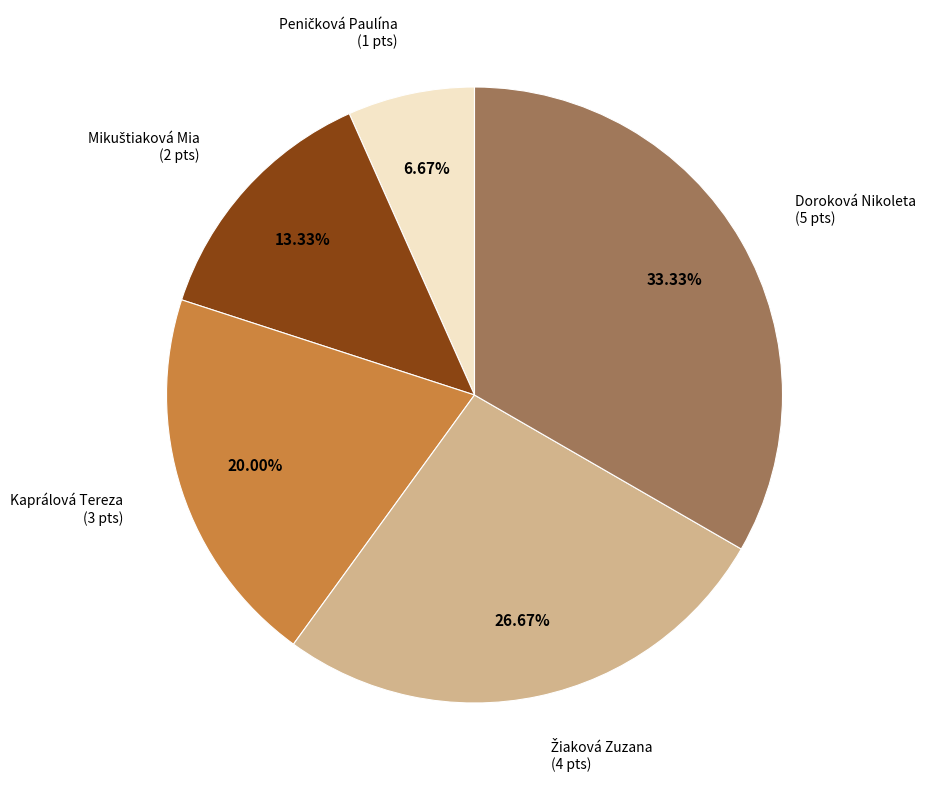

Does any single category account for the majority?

No